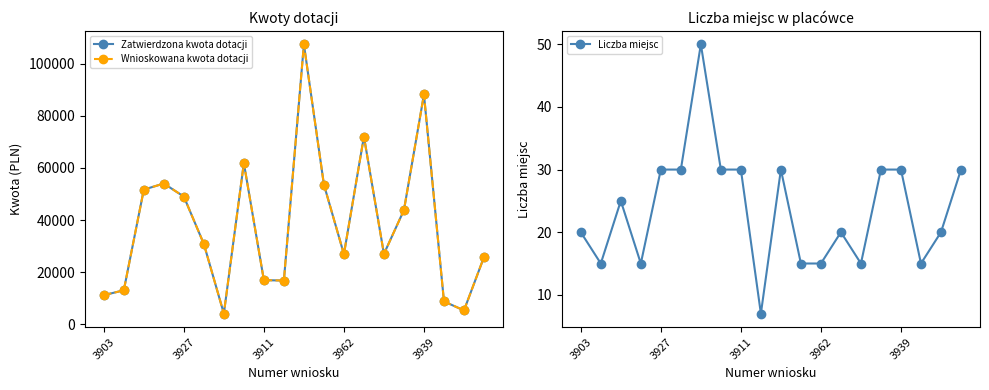

At how many categories does at least one series exceed 91610?

1